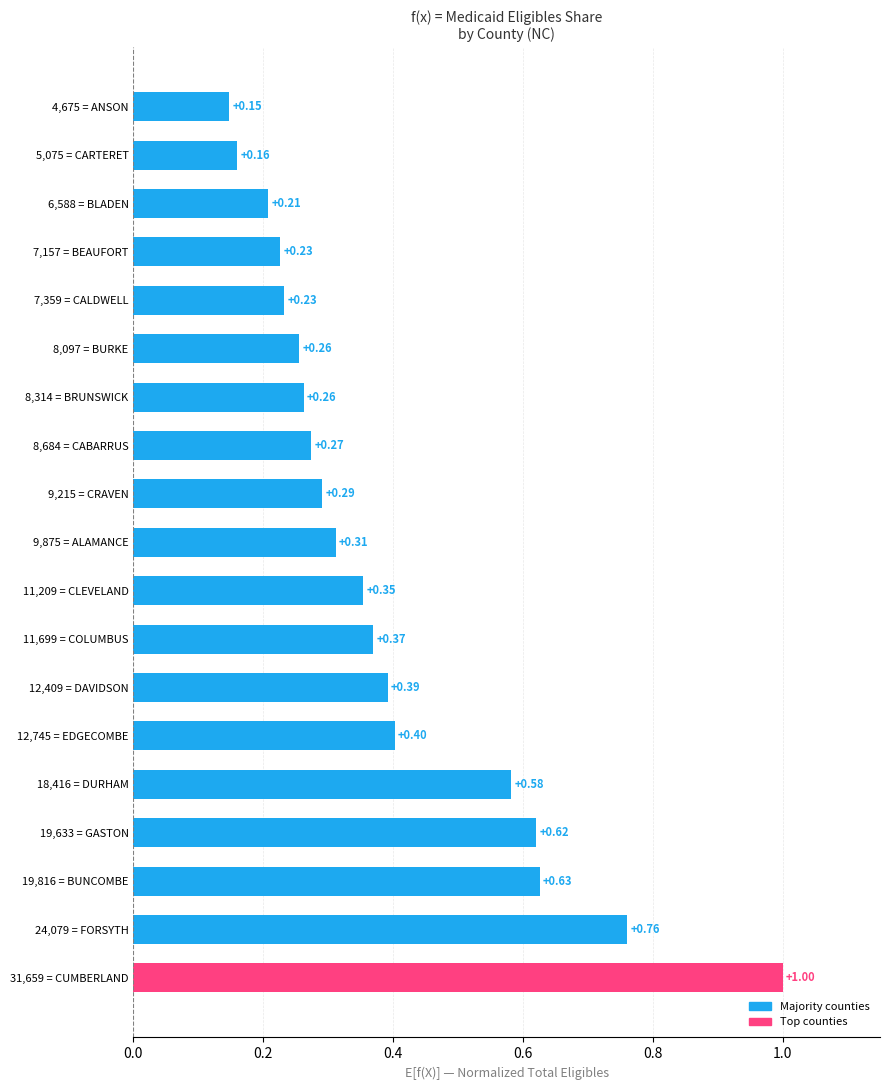

What is the sum of the values at 7,359 = CALDWELL and 6,588 = BLADEN?

0.4